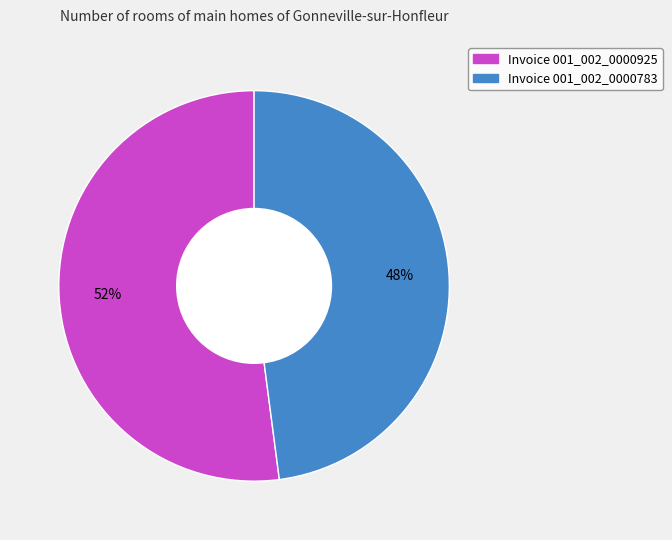

Is there any slice that represents more than half of the pie?

Yes